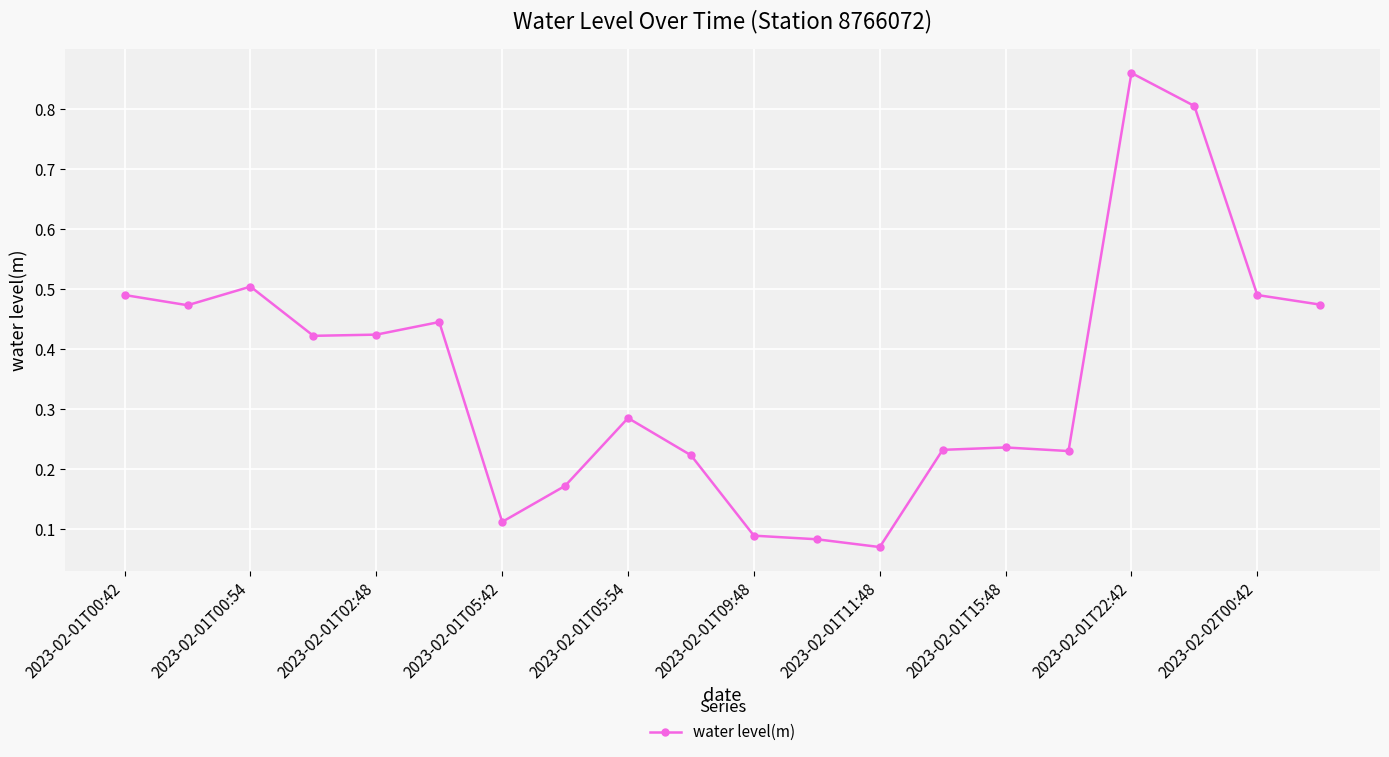

What is the value of the 18th point from the left?

0.8